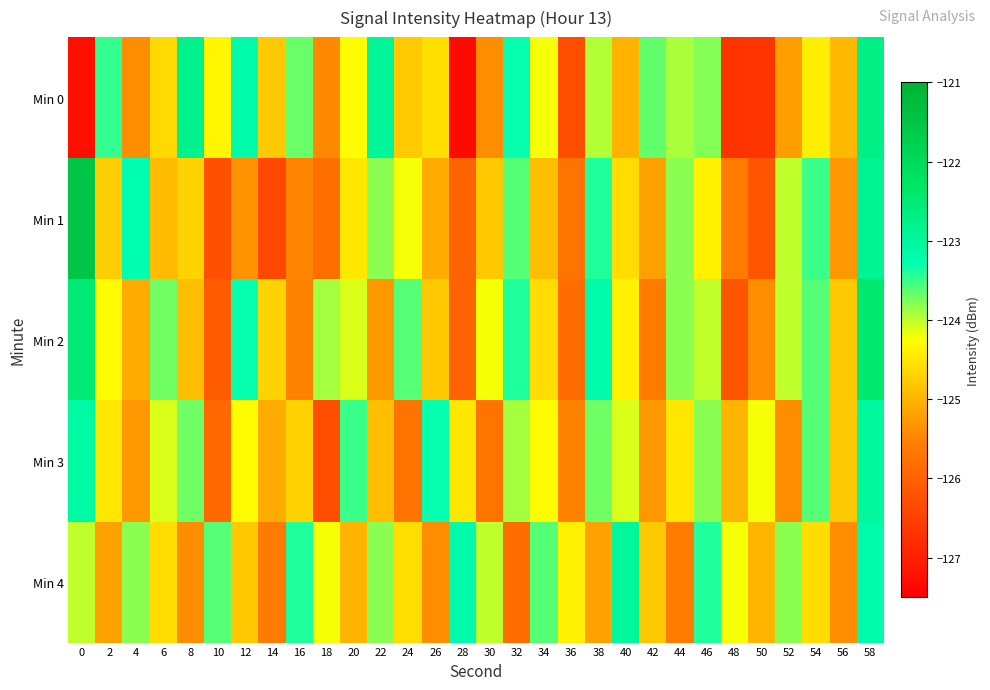

Which series has the largest total across all categories?

Min 4